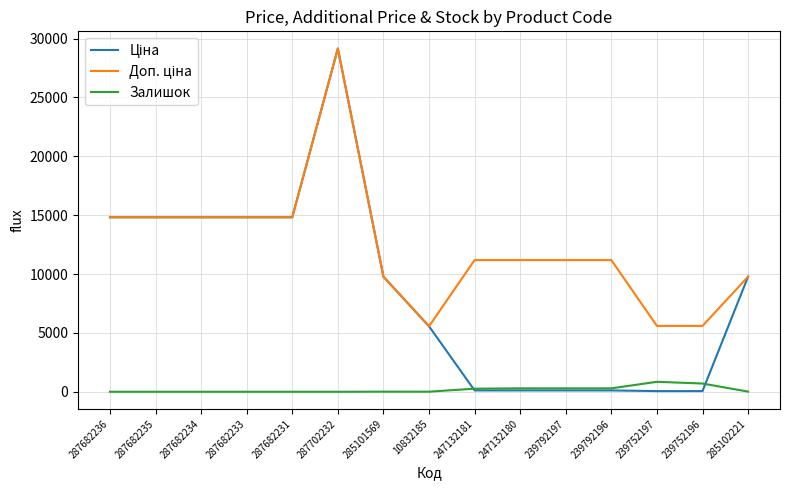

What is the total value across all series at 287682233?

29635.2